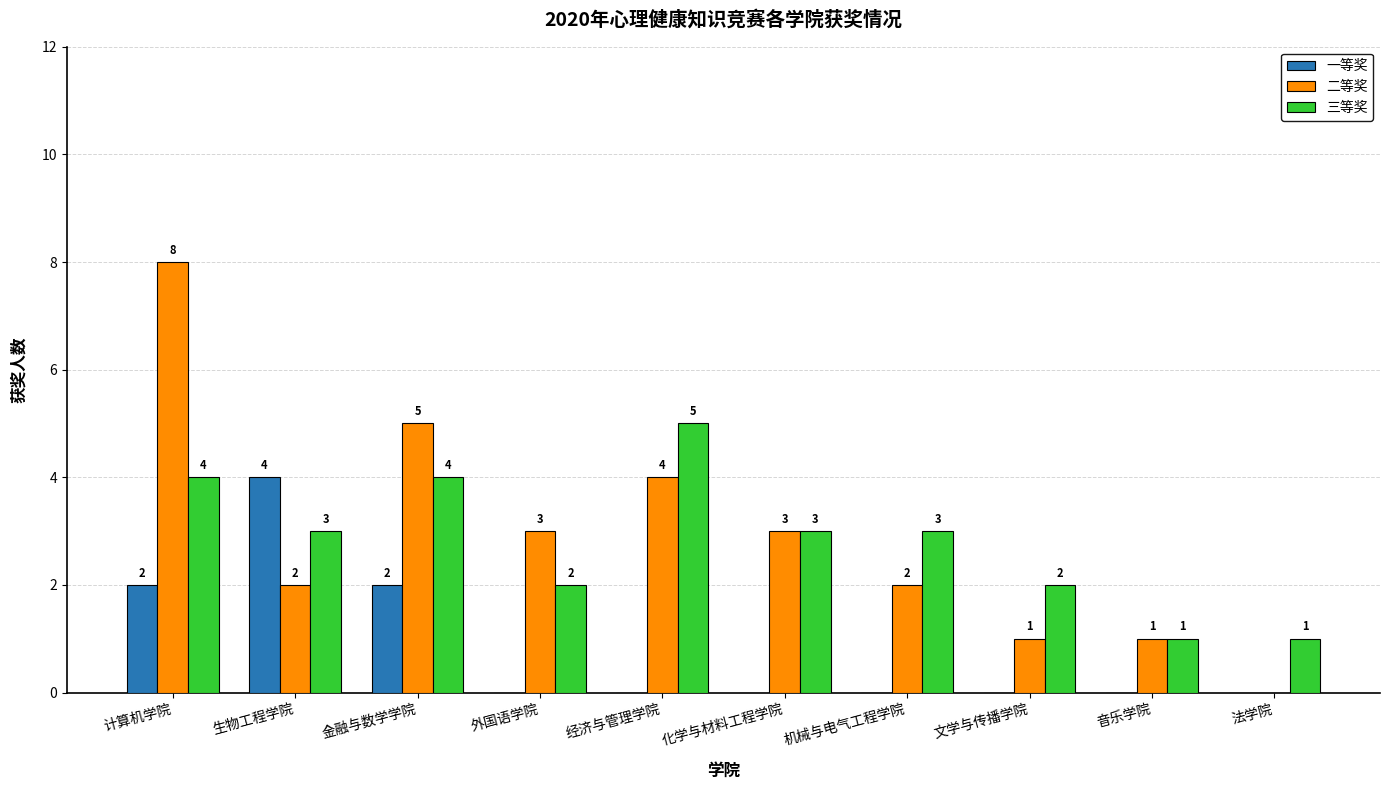

Reading left to right, extract all data points from this chart.

一等奖: 计算机学院=2	生物工程学院=4	金融与数学学院=2	外国语学院=0	经济与管理学院=0	化学与材料工程学院=0	机械与电气工程学院=0	文学与传播学院=0	音乐学院=0	法学院=0
二等奖: 计算机学院=8	生物工程学院=2	金融与数学学院=5	外国语学院=3	经济与管理学院=4	化学与材料工程学院=3	机械与电气工程学院=2	文学与传播学院=1	音乐学院=1	法学院=0
三等奖: 计算机学院=4	生物工程学院=3	金融与数学学院=4	外国语学院=2	经济与管理学院=5	化学与材料工程学院=3	机械与电气工程学院=3	文学与传播学院=2	音乐学院=1	法学院=1